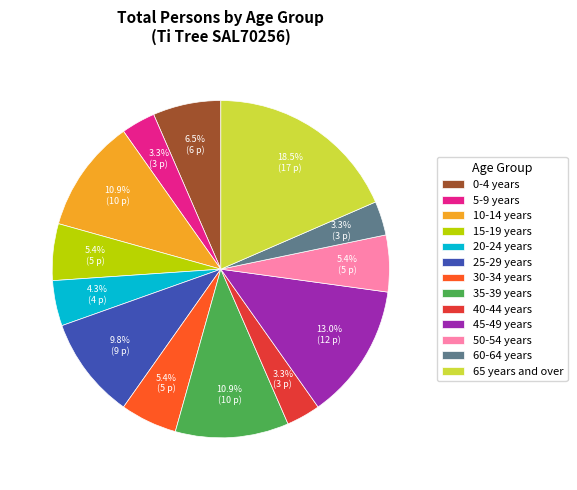

Between 25-29 years and 60-64 years, which is larger?

25-29 years